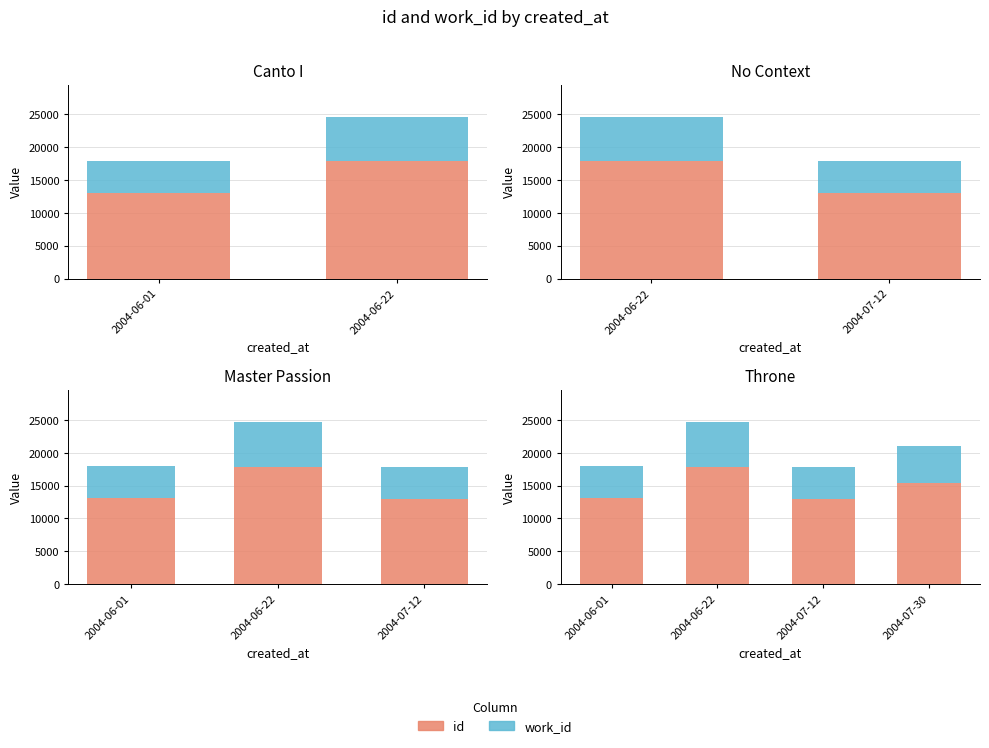

What position from the left is 2004-06-01?

1